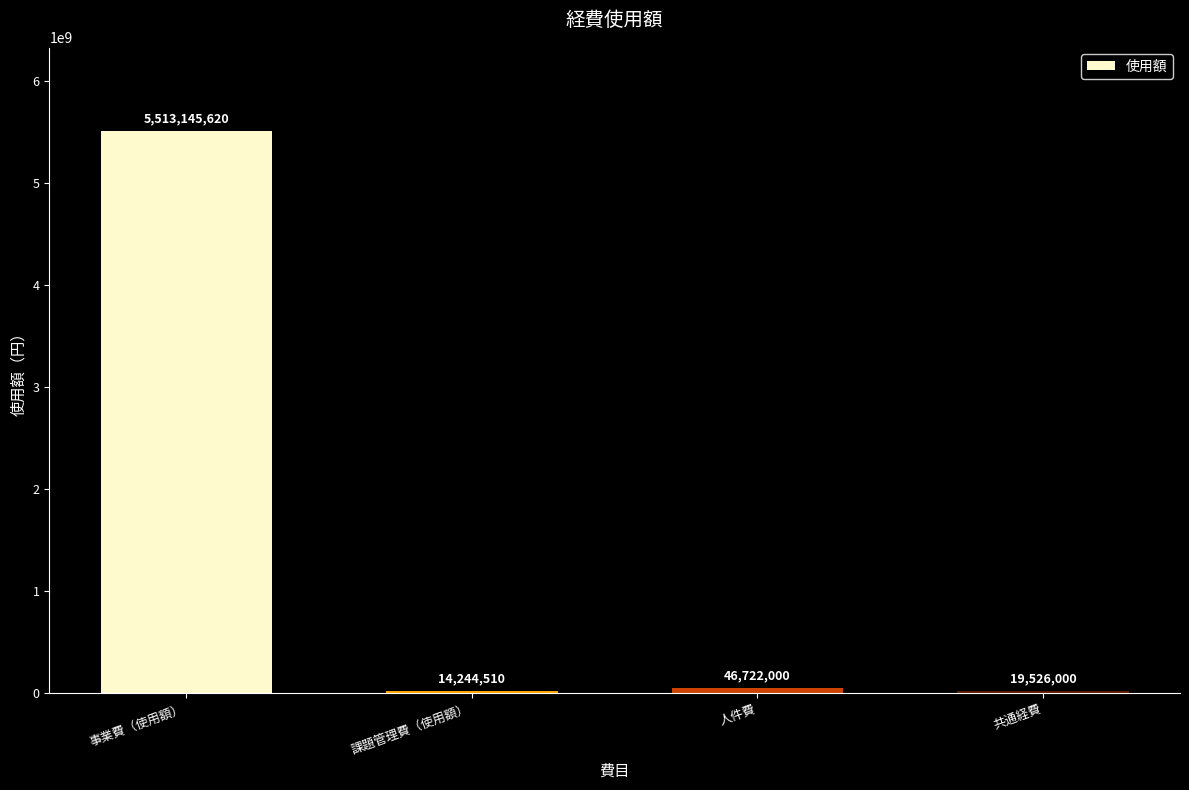

What is the change in value from 事業費（使用額） to 課題管理費（使用額）?

-5498901110